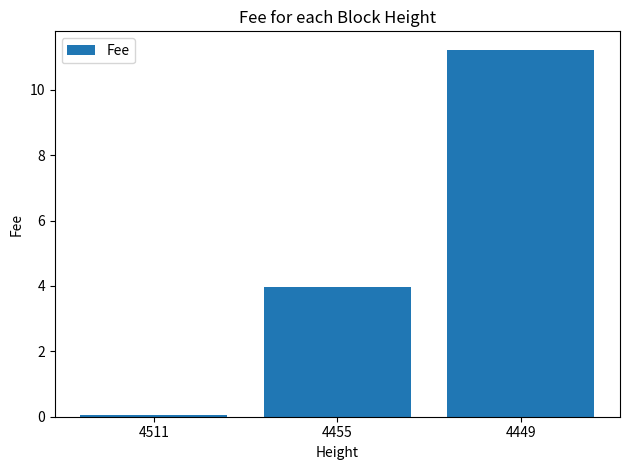

What is the value of the 1st bar from the left?

0.1